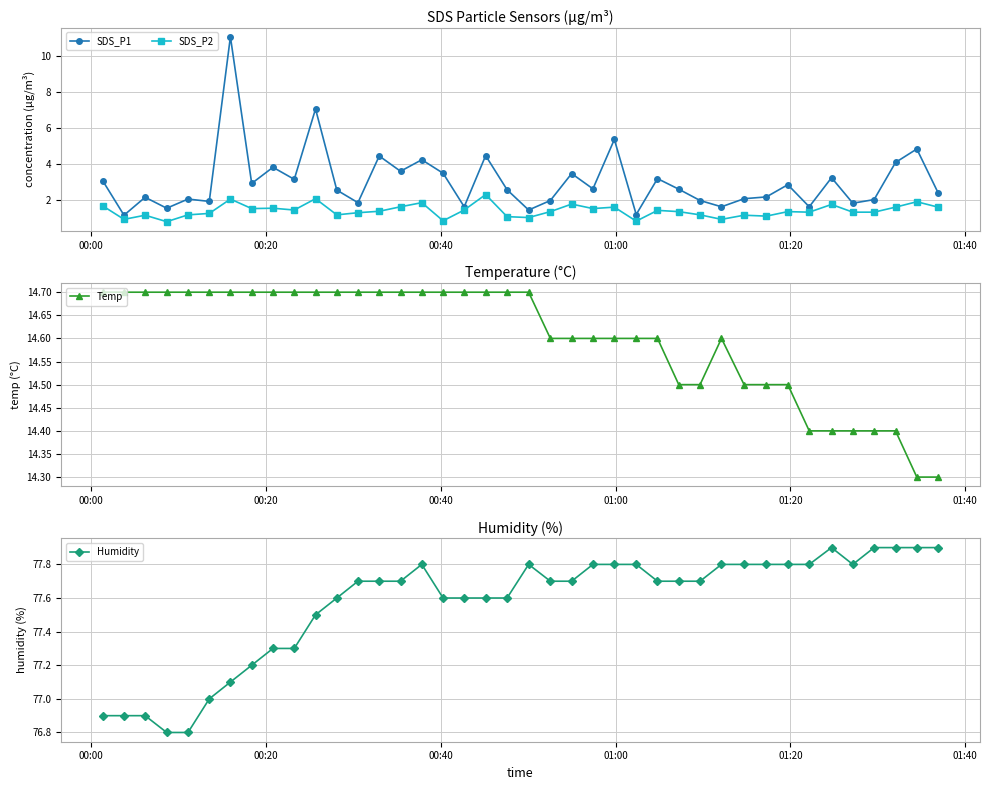

Which series has the largest total across all categories?

Humidity